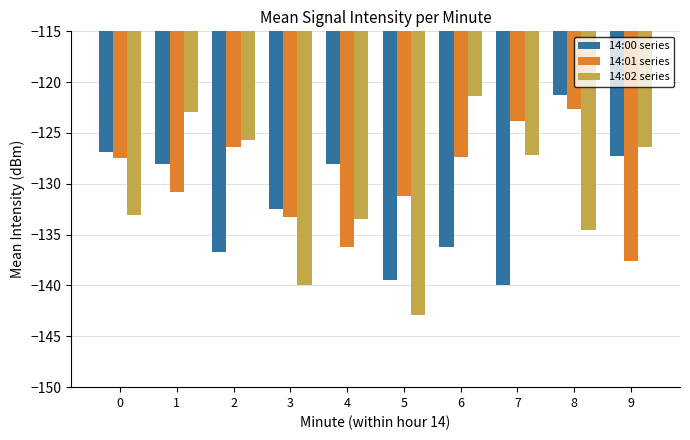

How many values in the 14:02 series series exceed -127?

4